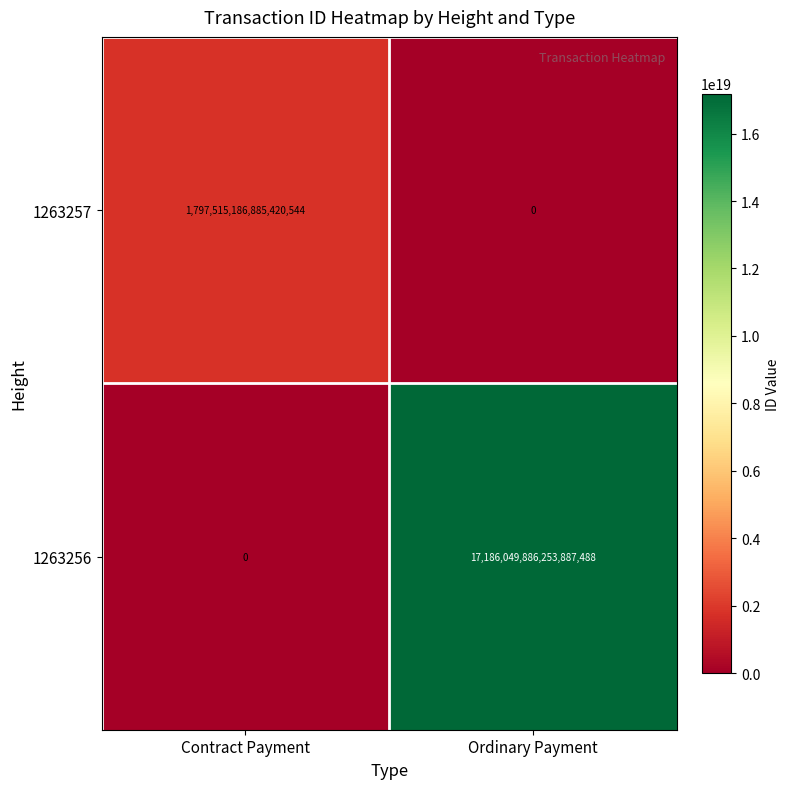

At which category is the sum across all series the highest?

Ordinary Payment